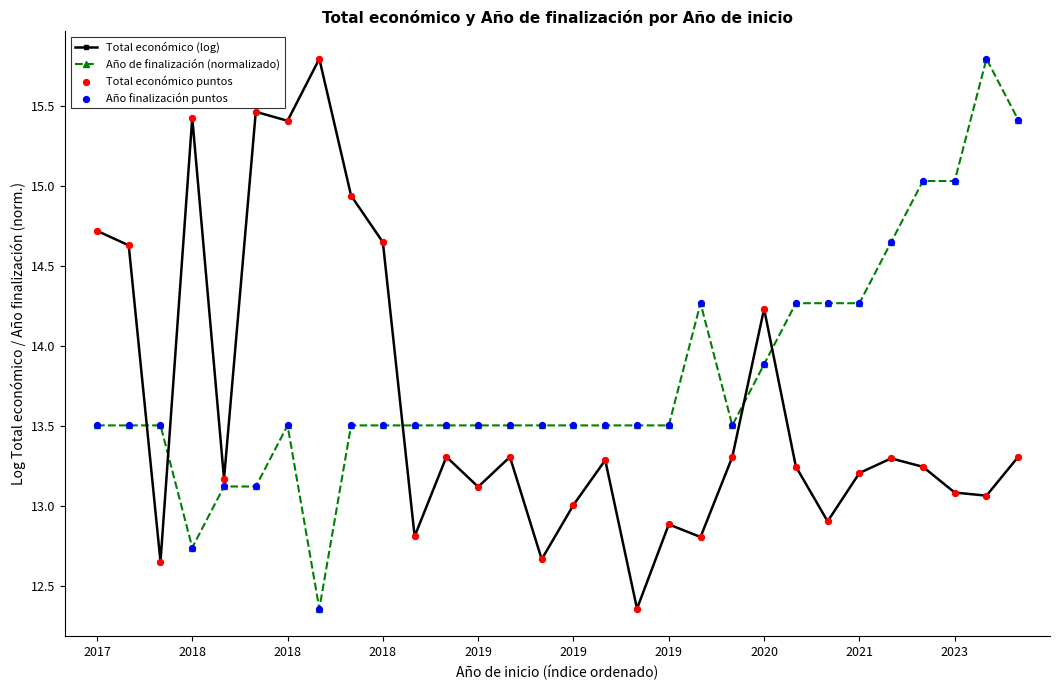

Which series has the largest total across all categories?

Año de finalización (normalizado)